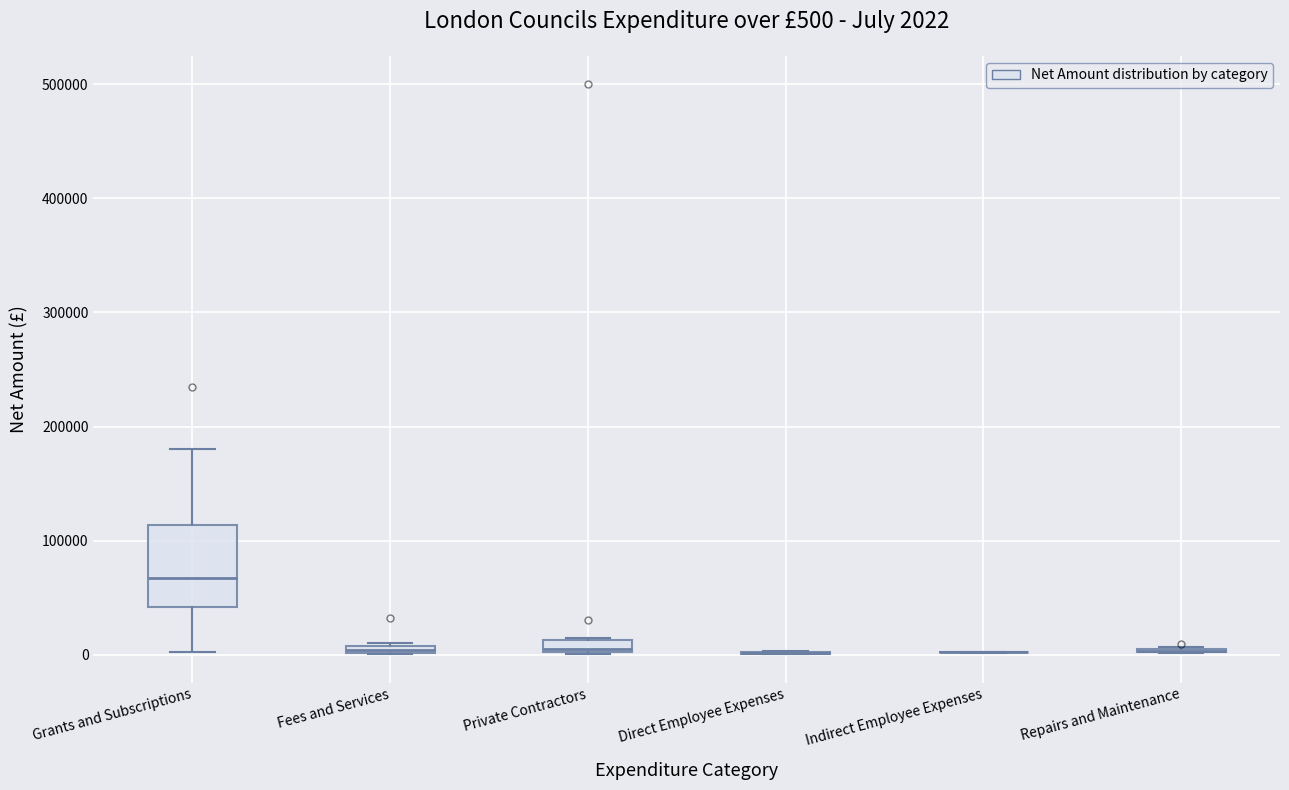

Comparing the boxes themselves (not the whiskers), which one is the tallest?

Grants and Subscriptions